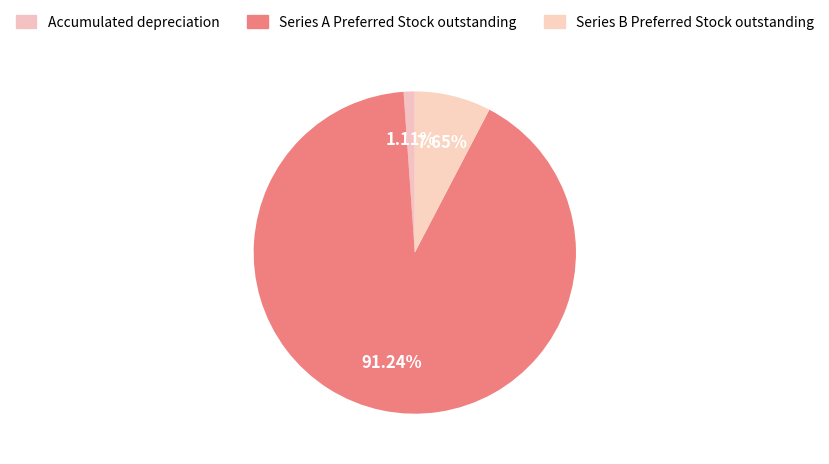

What percentage is the Series A Preferred Stock outstanding slice, to the nearest percent?

91%